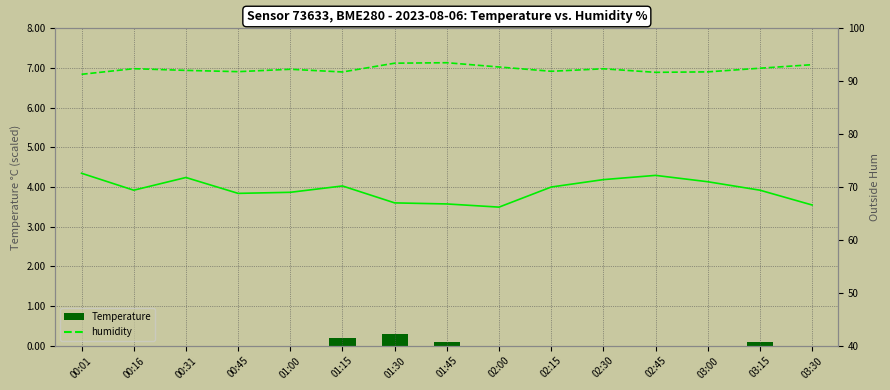

What is the difference between the maximum and minimum values in the humidity series?

2.2